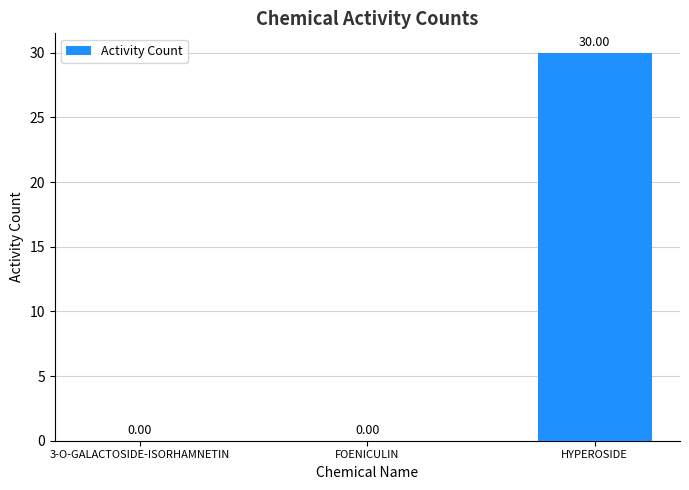

What is the change in value from FOENICULIN to HYPEROSIDE?

+30